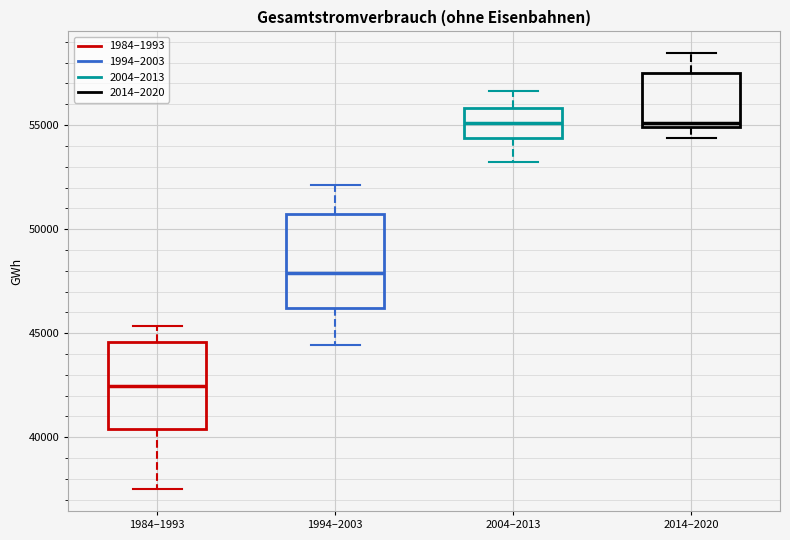

Reading left to right, read every box against the y-axis: the position of its median line, the range the box covers, and the ends of its whiskers. The values are not printed on the chart, so give them approximately, as read against the axis.

1984–1993: median 42500, box 40500 to 44500, whiskers 37500 to 45500
1994–2003: median 48000, box 46000 to 50500, whiskers 44500 to 52000
2004–2013: median 55000, box 54500 to 56000, whiskers 53000 to 56500
2014–2020: median 55000 (just above the box's lower edge), box 55000 to 57500, whiskers 54500 to 58500